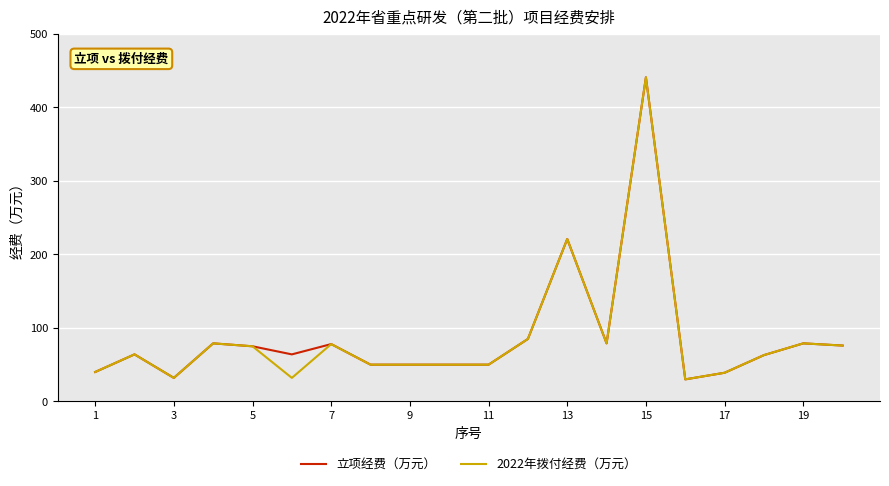

What is the lowest value of the 2022年拨付经费（万元） series?

30